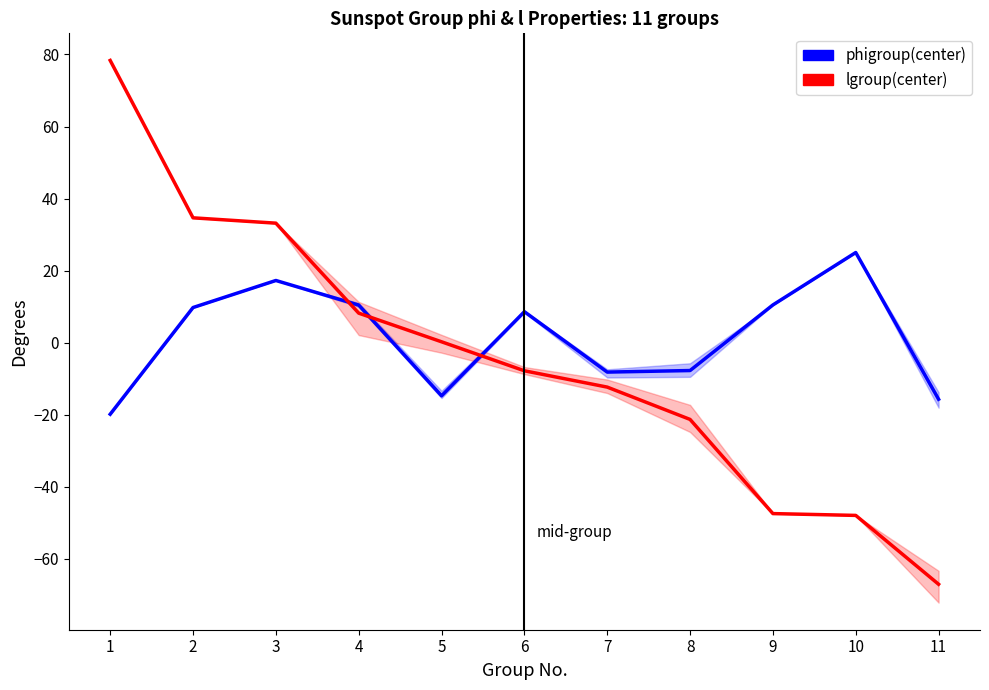

At which category is the sum across all series the highest?

1